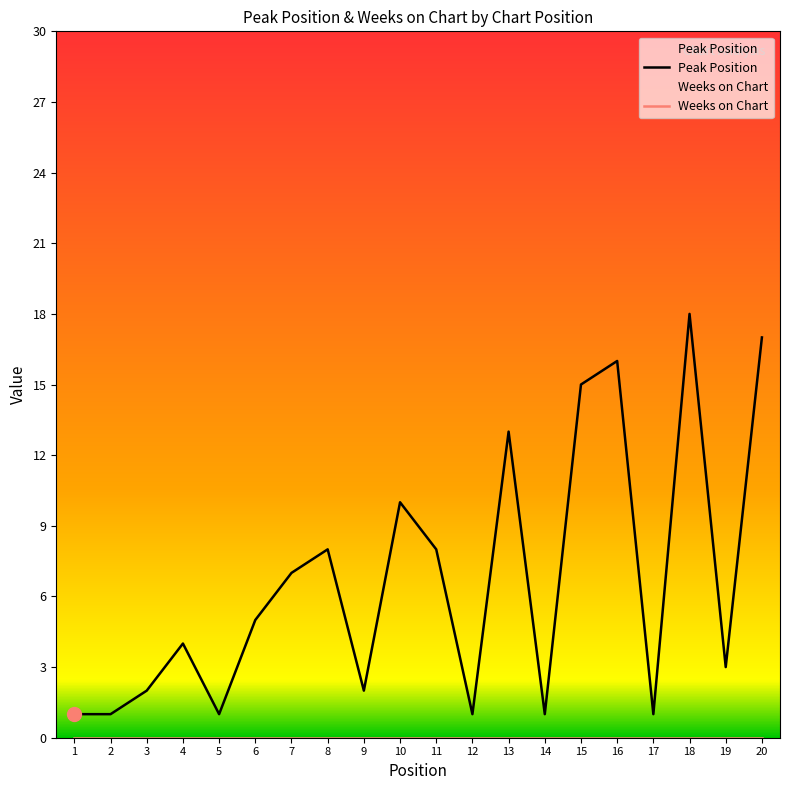

How many lines are shown in the chart?

2